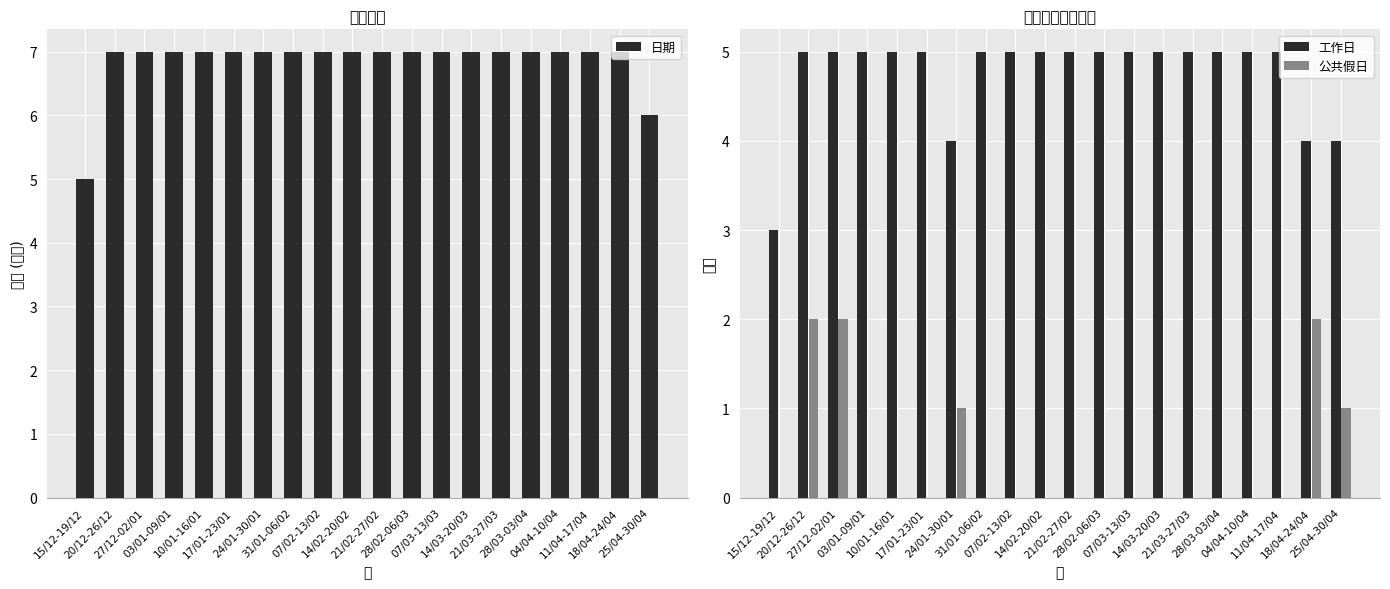

Which series has the largest range (max minus min)?

日期